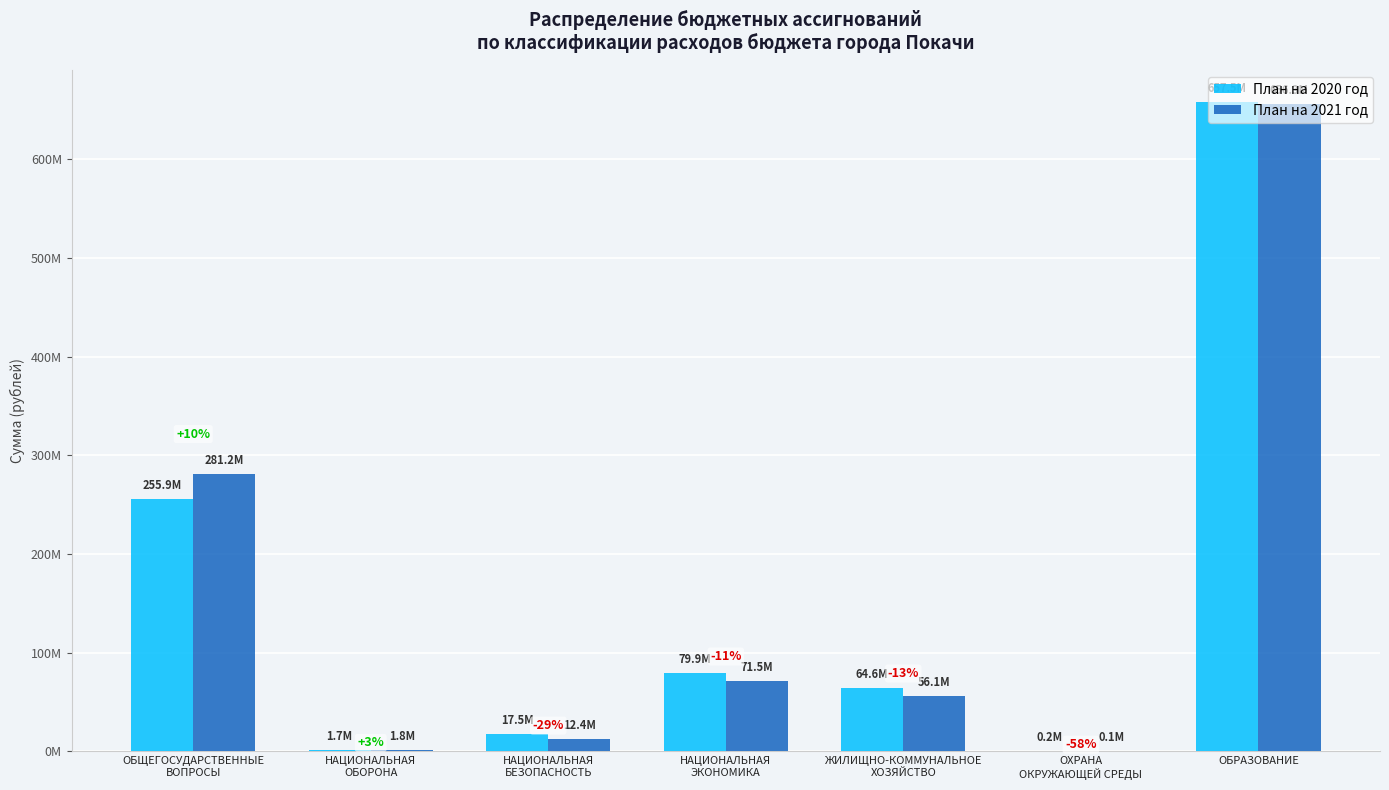

What are all the series names shown in the legend?

План на 2020 год, План на 2021 год